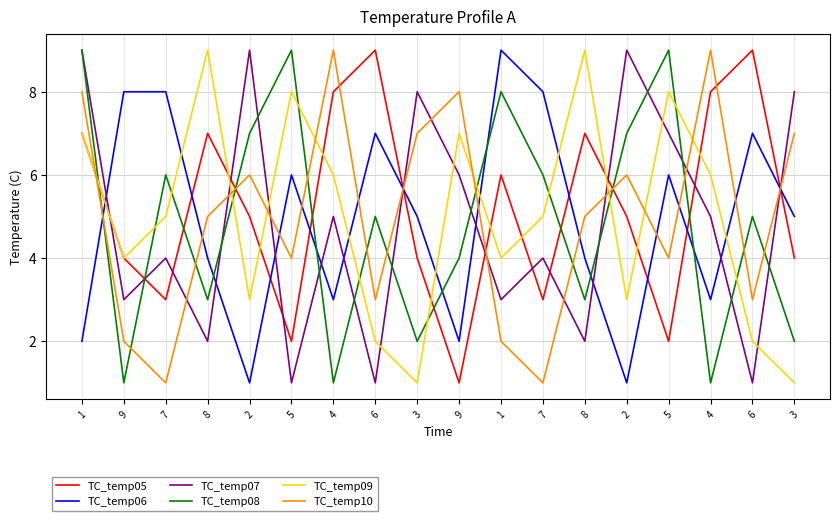

What is the label of the 9th point from the left?

3